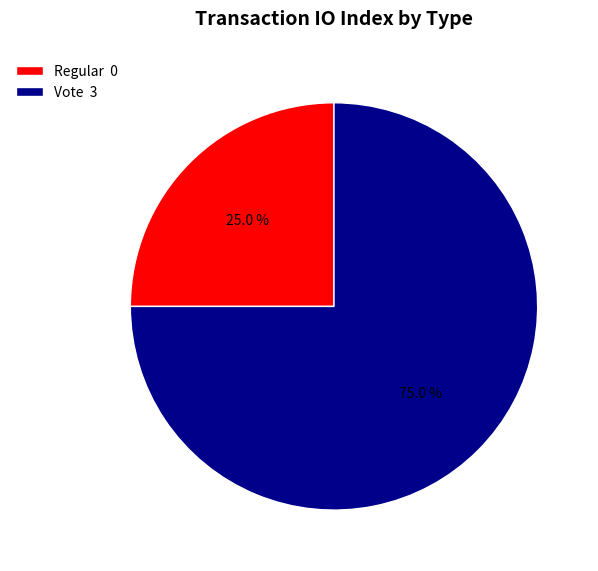

What portion of the pie excludes Regular 0?

75.0%